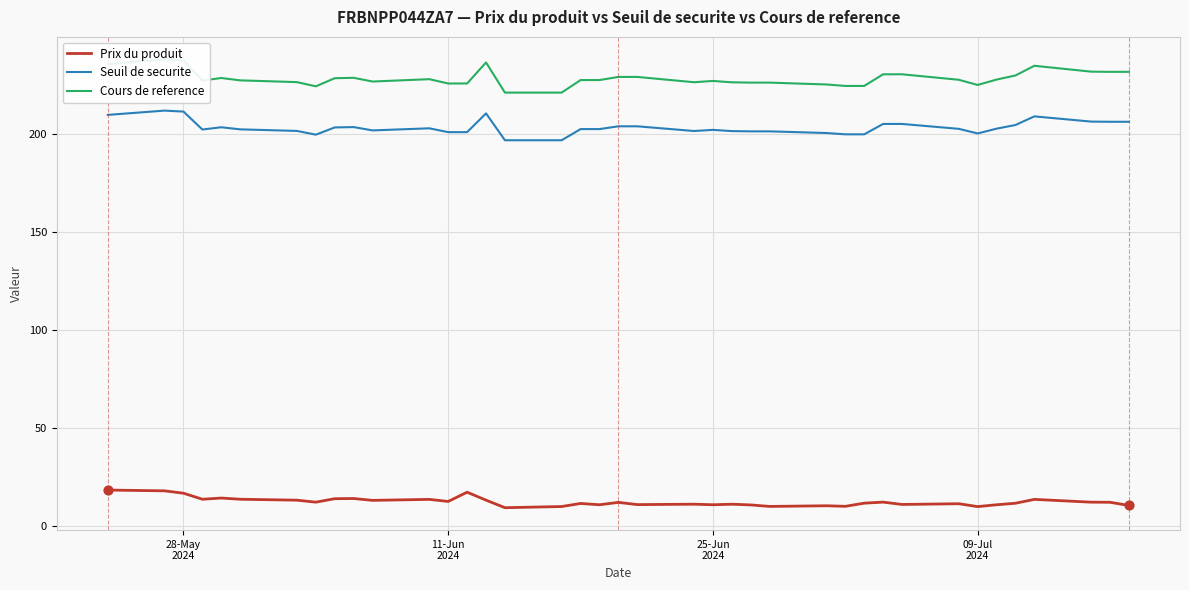

What are all the series names shown in the legend?

Prix du produit, Seuil de securite, Cours de reference